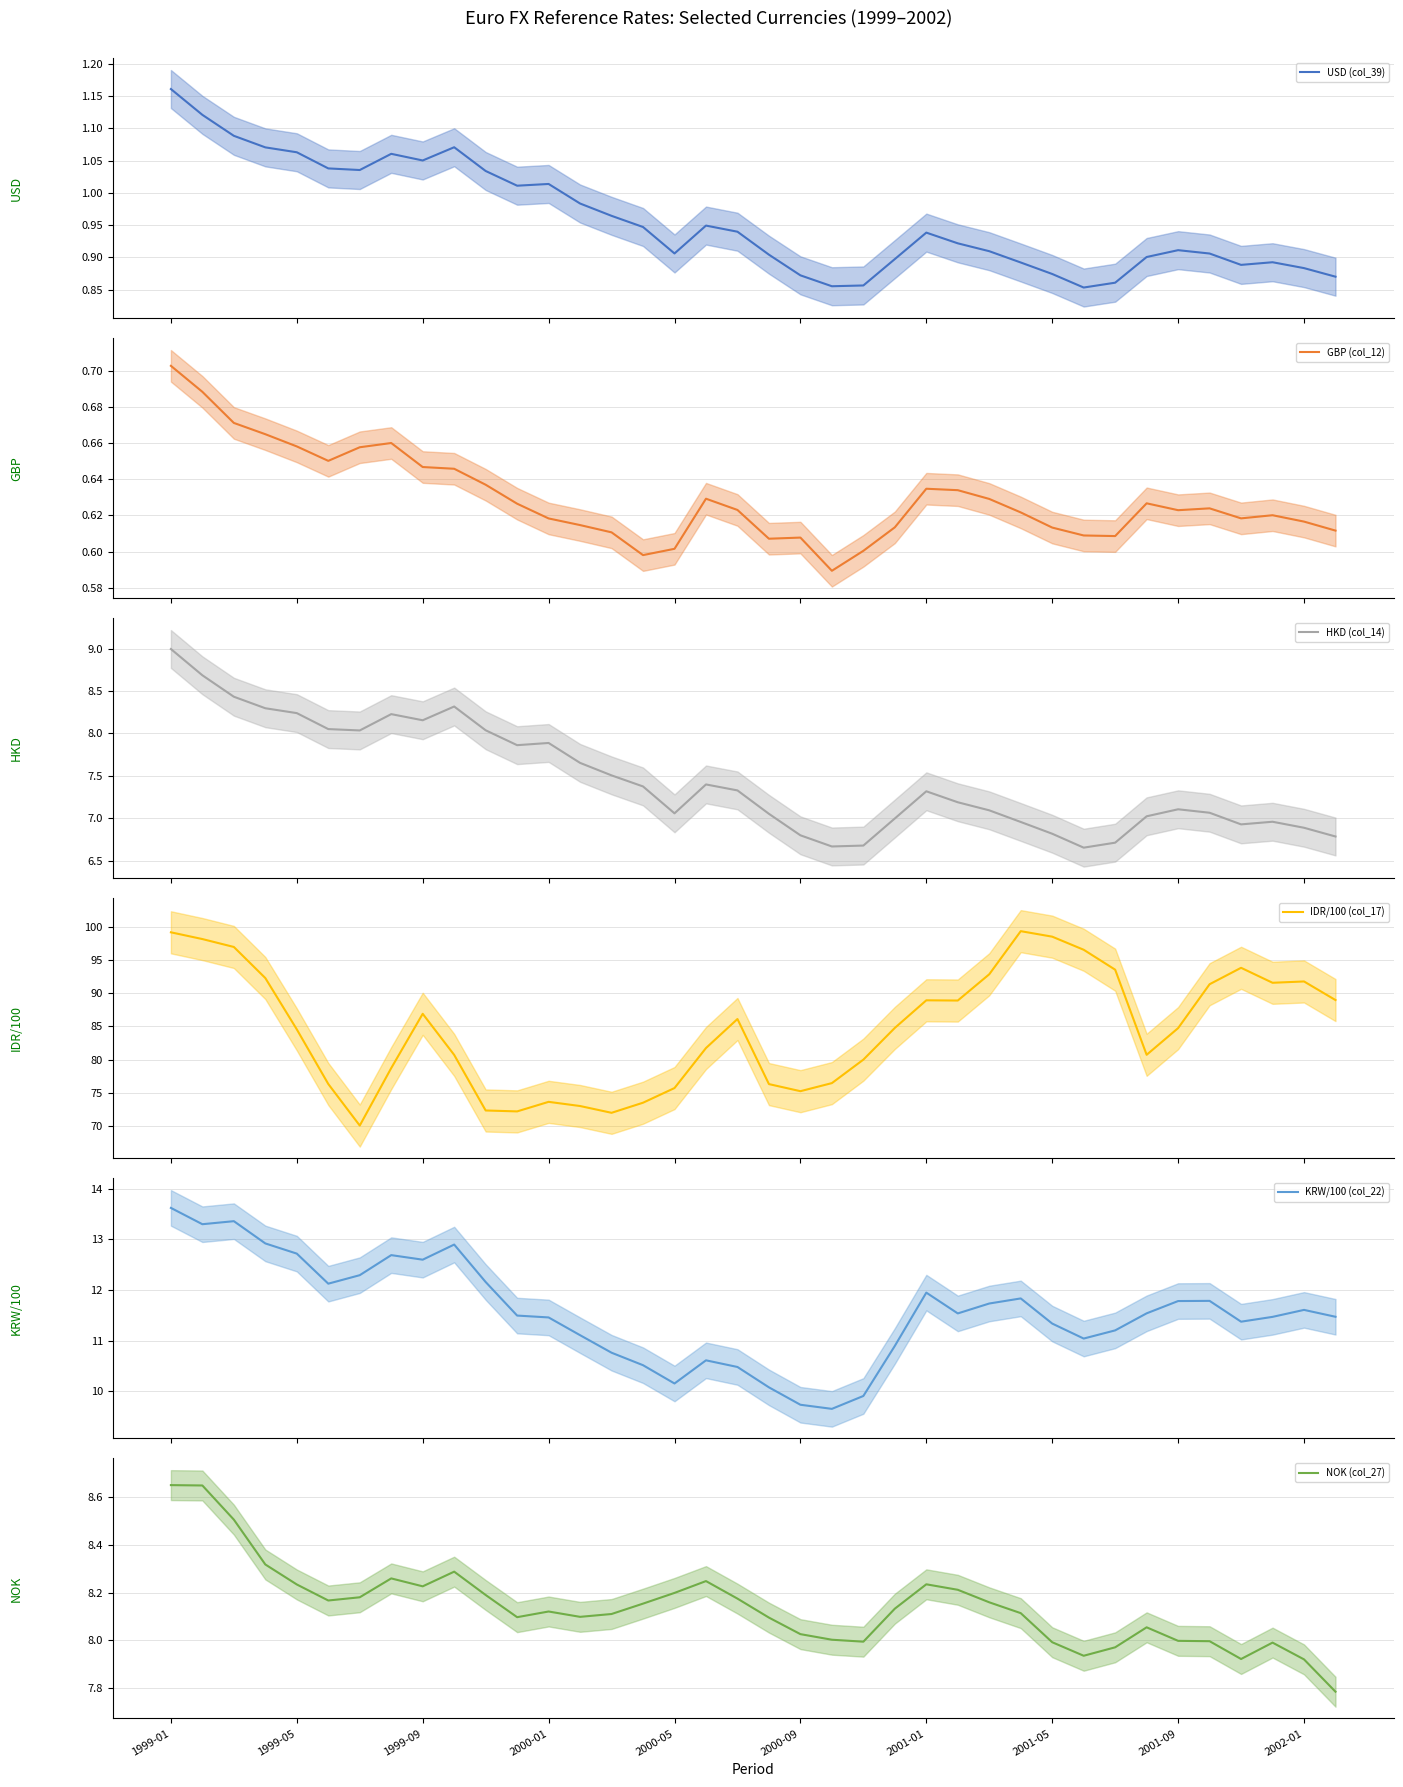

At 23, list the series in order from largest to smallest.

IDR/100 (col_17), KRW/100 (col_22), NOK (col_27), HKD (col_14), USD (col_39), GBP (col_12)